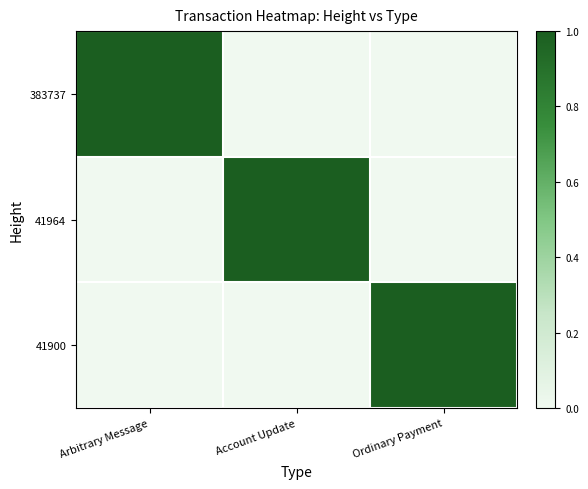

Which series has the widest spread of values?

383737